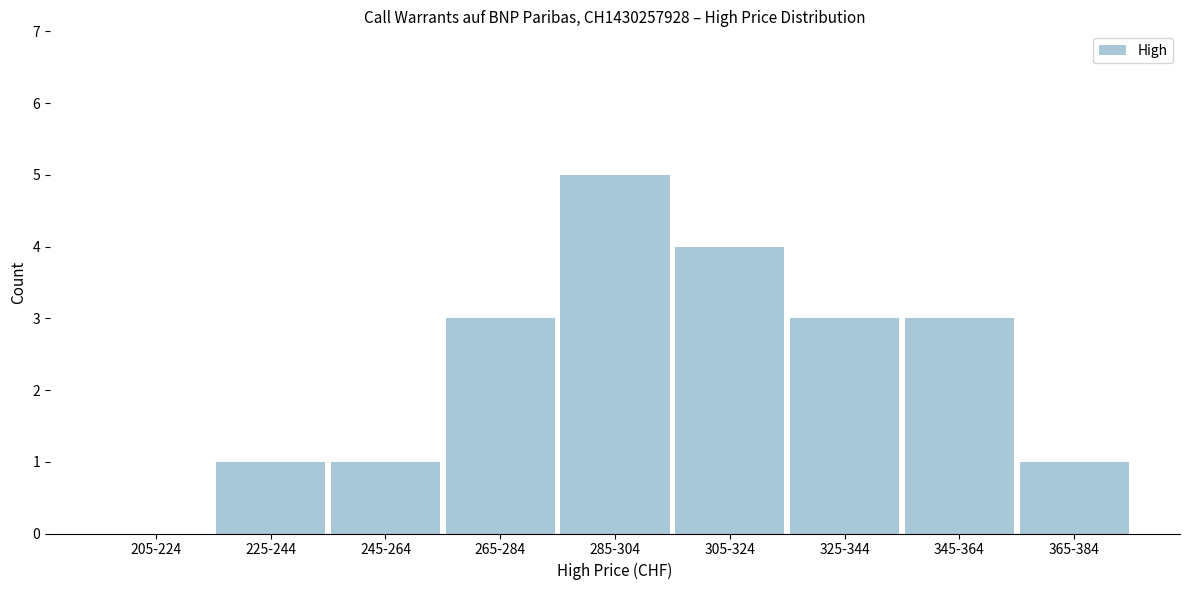

Reading left to right, what are all the values shown in this chart?

205-224=0	225-244=1	245-264=1	265-284=3	285-304=5	305-324=4	325-344=3	345-364=3	365-384=1